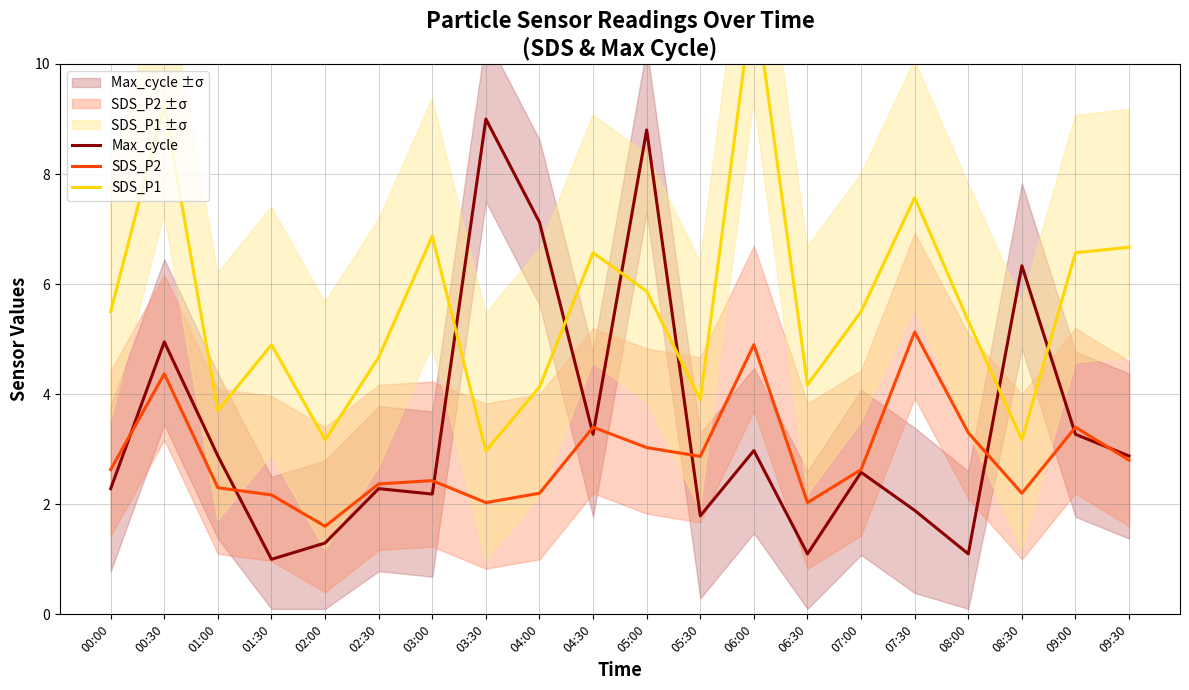

Rank the series by their maximum value, from highest to lowest.

SDS_P1, Max_cycle, SDS_P2